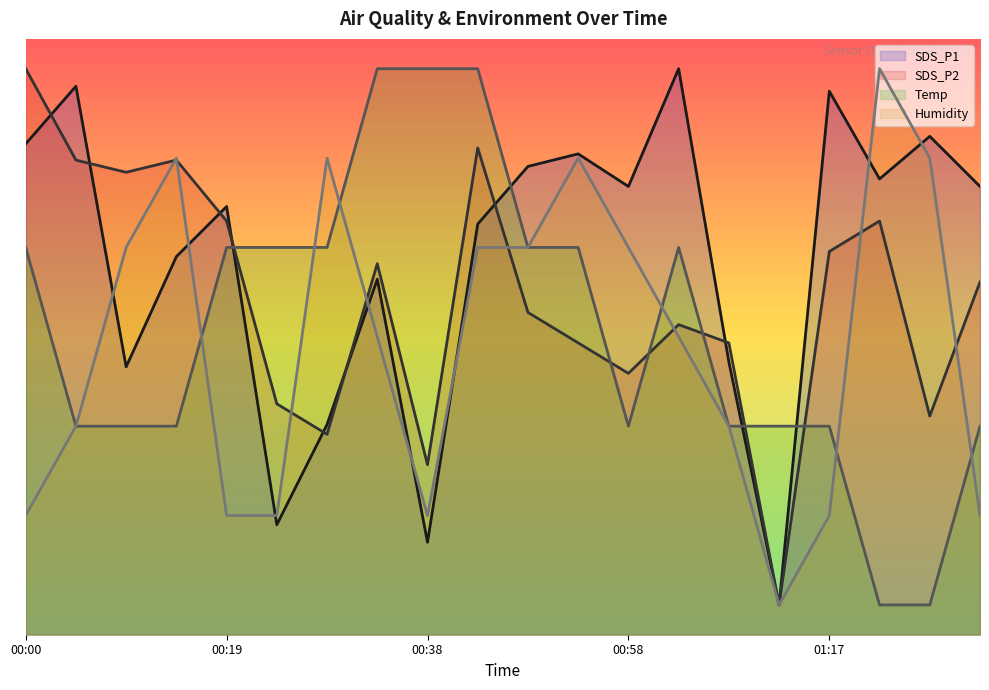

How many times do SDS_P1 and Temp cross each other?

4